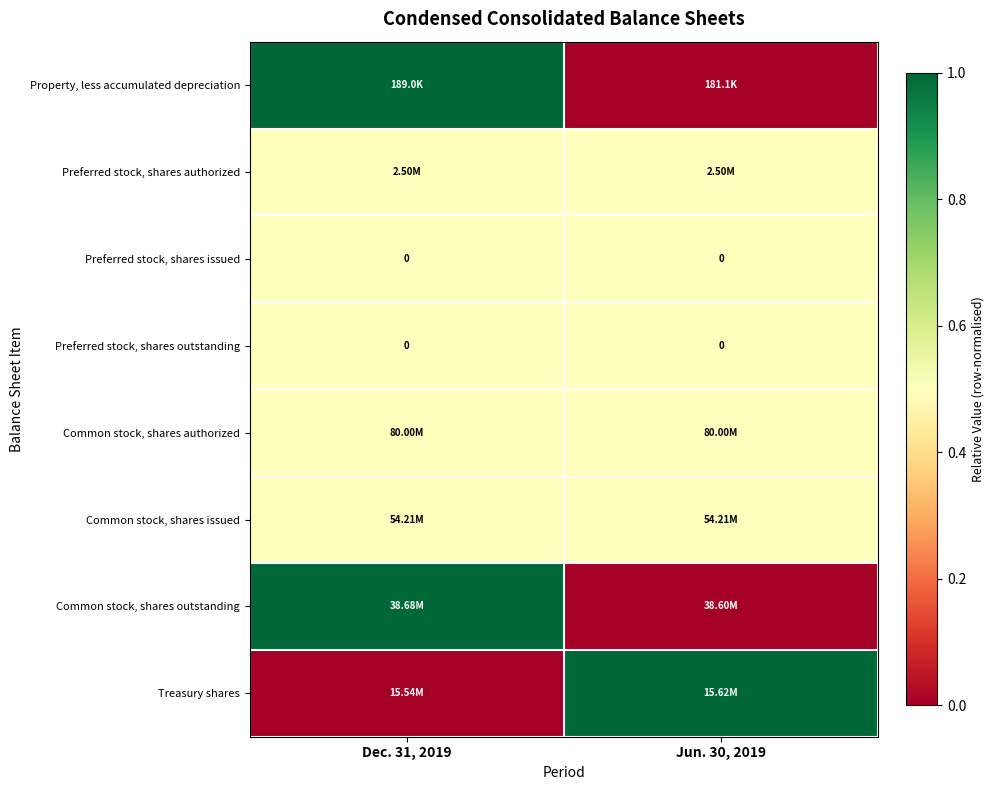

True or false: Common stock, shares authorized has a value of 0.8 at Jun. 30, 2019.

False